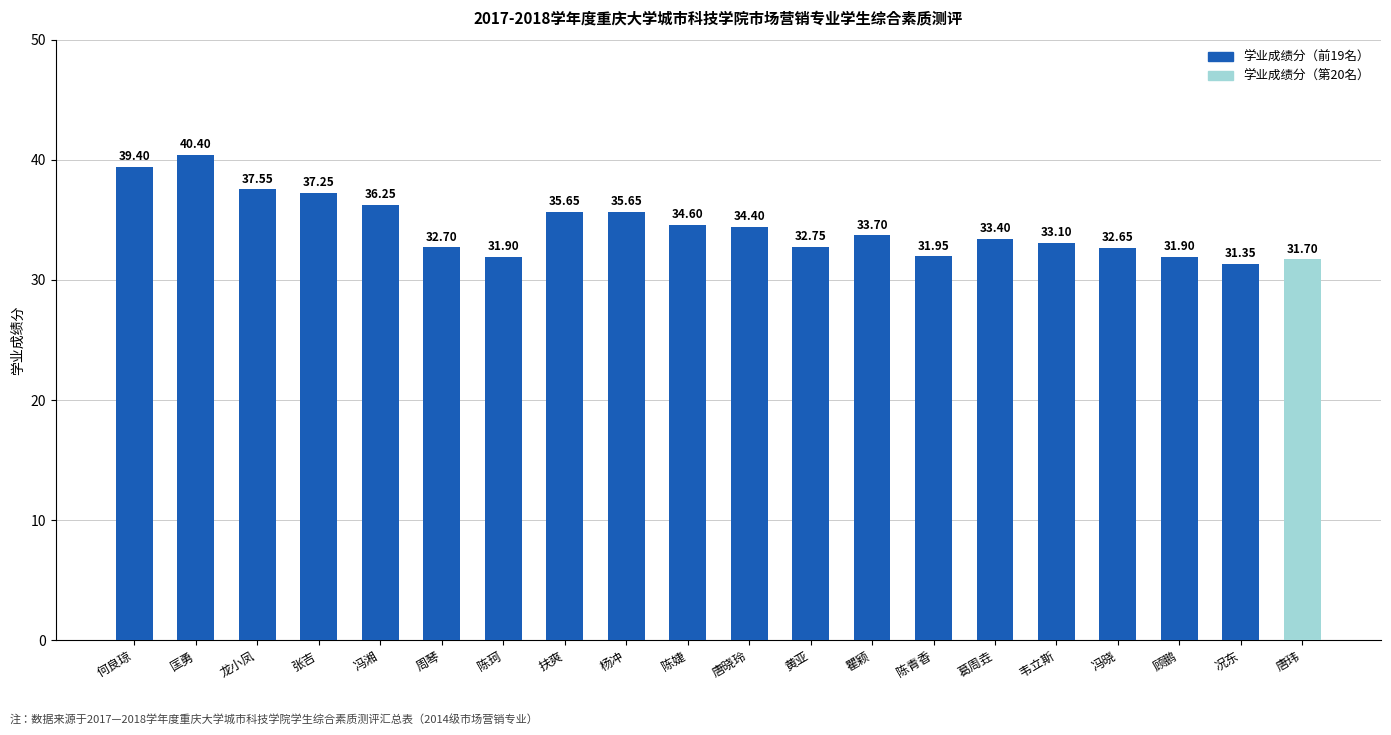

What is the ratio of the value at 何良琼 to the value at 陈珂?

1.2